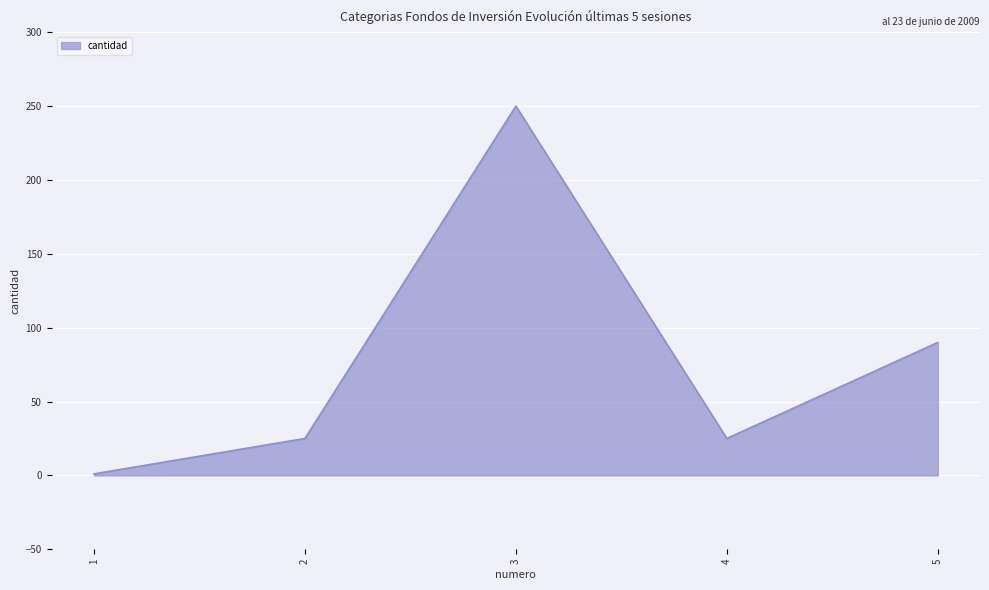

Is it true that the value at 3 is 250?

True